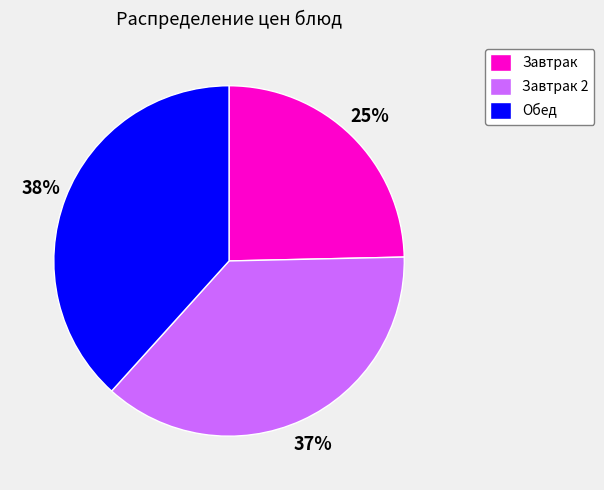

Does any single category account for the majority?

No